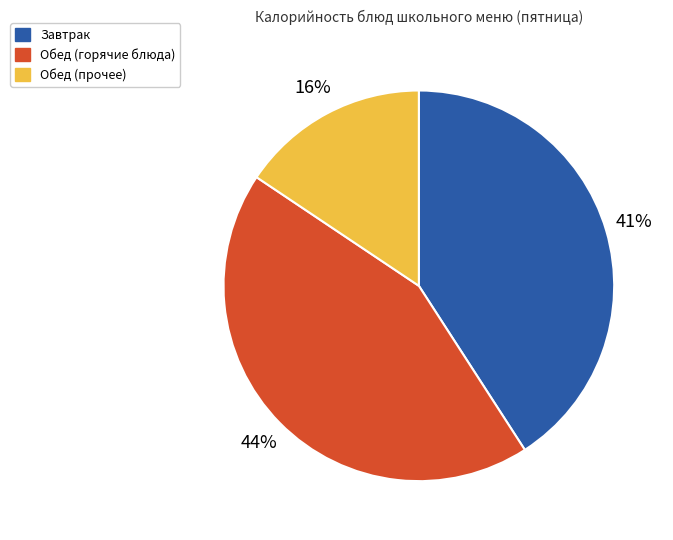

To the nearest percent, what portion does Обед (прочее) represent?

16%